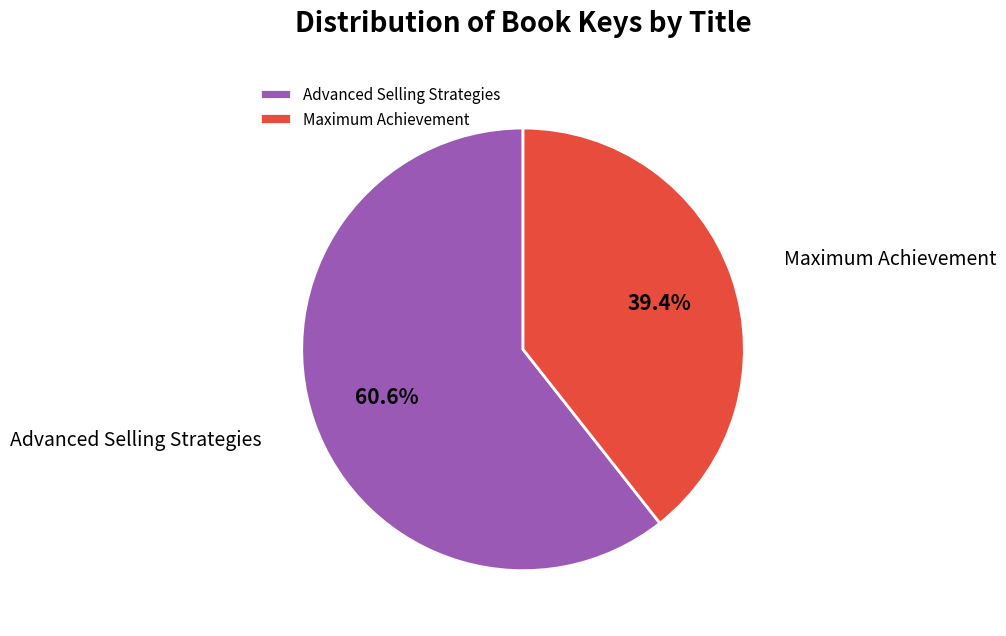

Which category has the biggest portion of the pie?

Advanced Selling Strategies